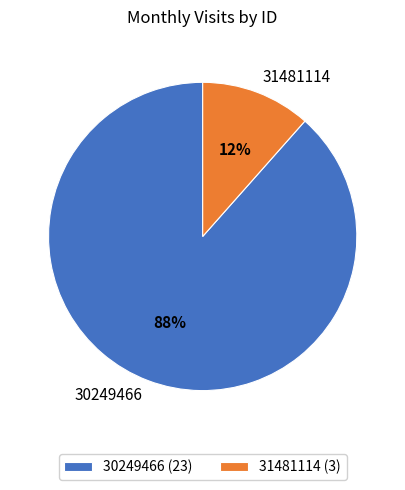

Is the sum of 31481114 and 30249466 greater than half?

Yes